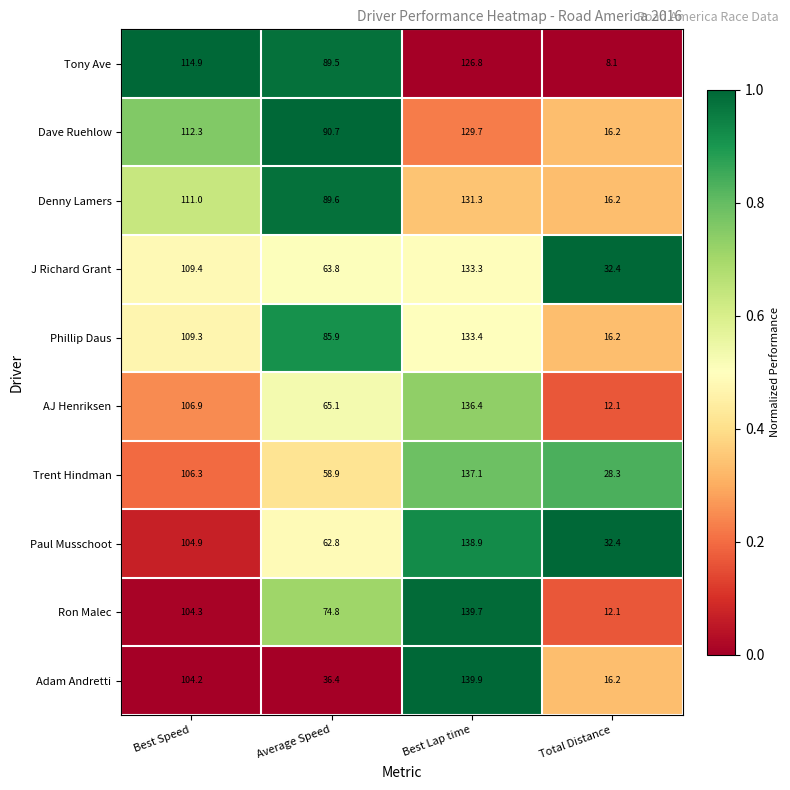

What is the total value across all series at Best Speed?

1083.5